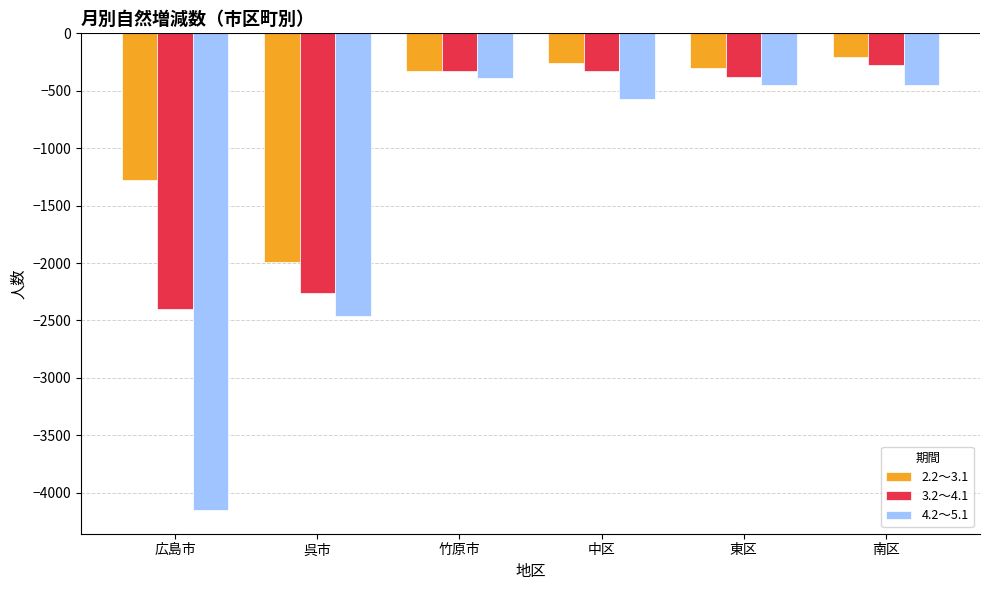

What is the approximate value of 4.2～5.1 at 竹原市, to the nearest 50?

-400